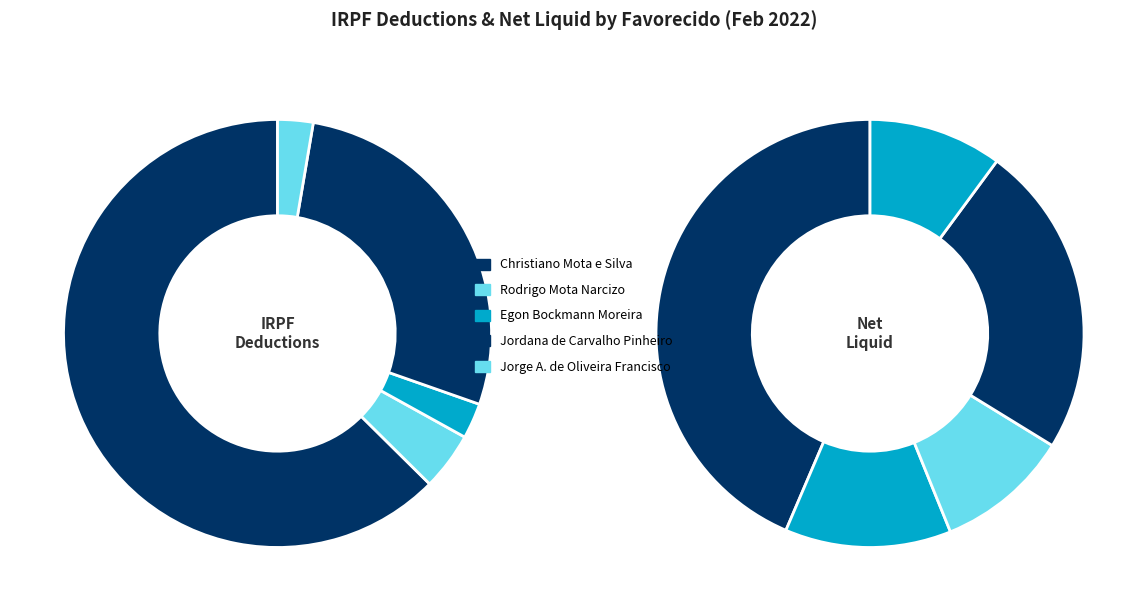

Which slice is the largest?

Christiano Mota e Silva